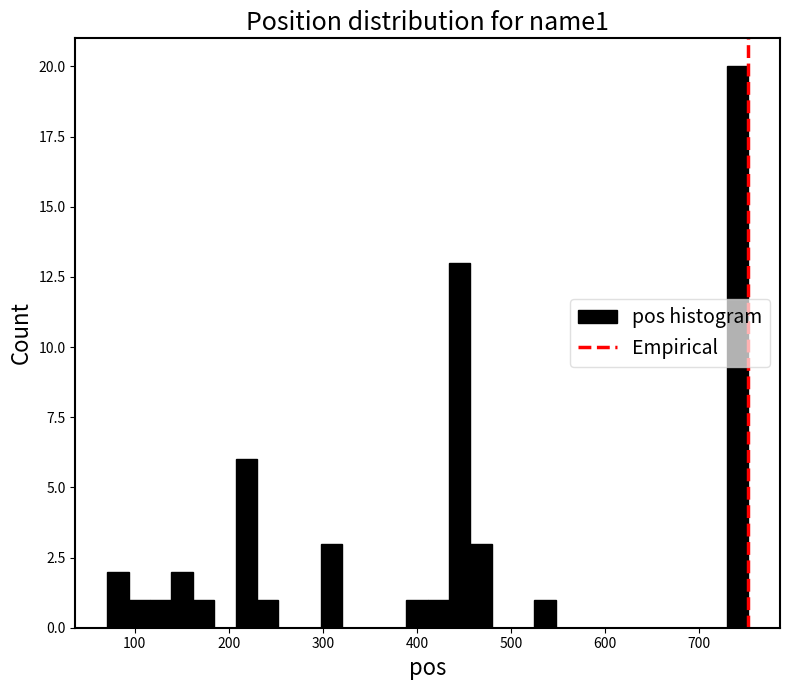

Read against the x-axis, roughly where is the centre of the tallest bar?

740